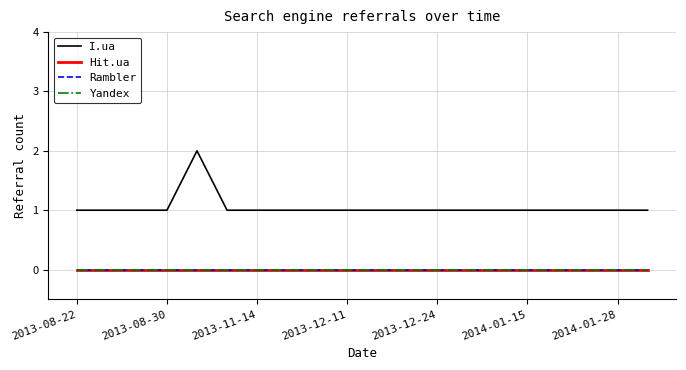

Is this an area chart (filled region under the line)?

No